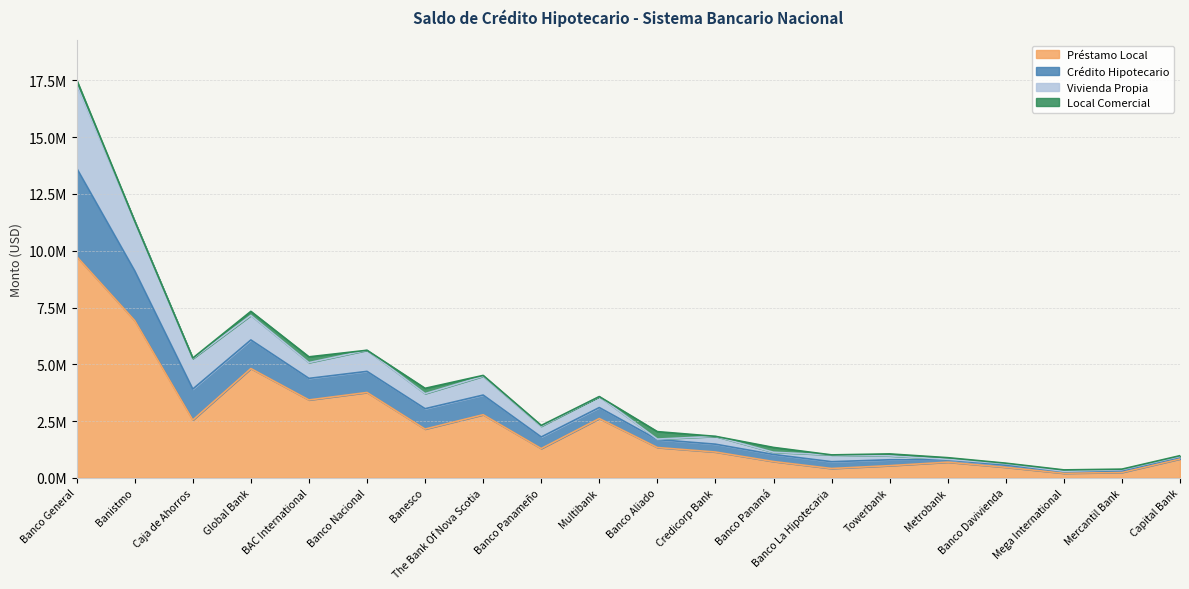

What is the difference between the Préstamo Local values at BAC International and Banistmo?

3493896.6